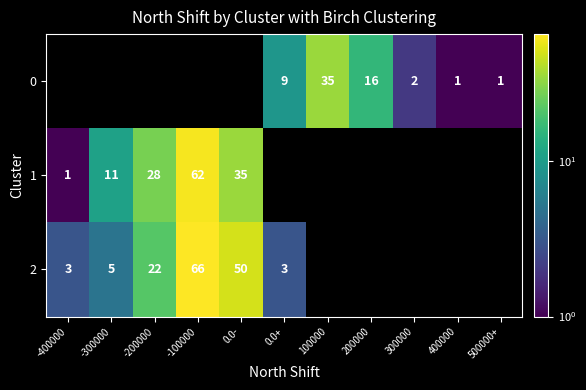

At which category does the chart reach its minimum across all series?

400000